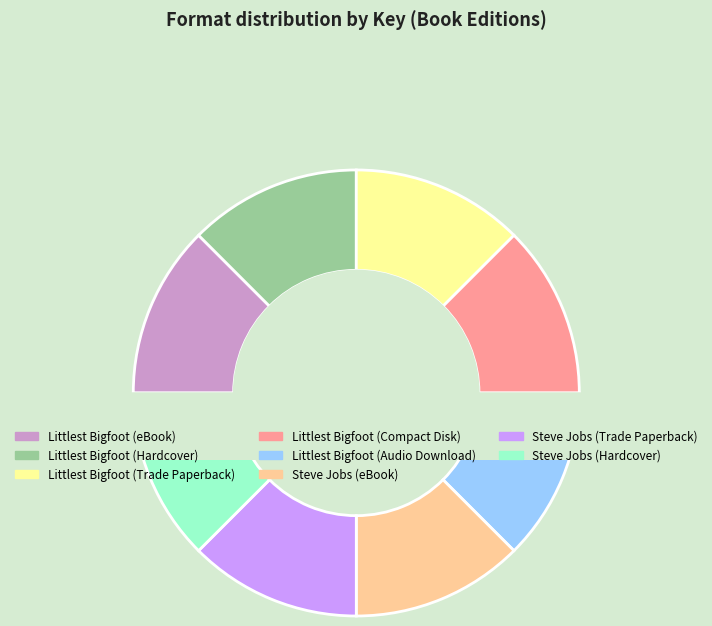

Is the sum of Littlest Bigfoot (Hardcover) and Littlest Bigfoot (Audio Download) greater than half?

No